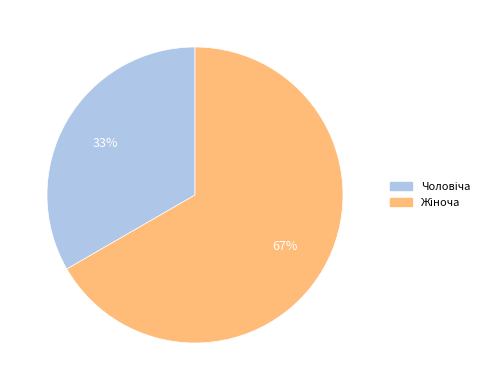

To the nearest percent, what is the difference between the Чоловіча and Жіноча slice percentages?

33%